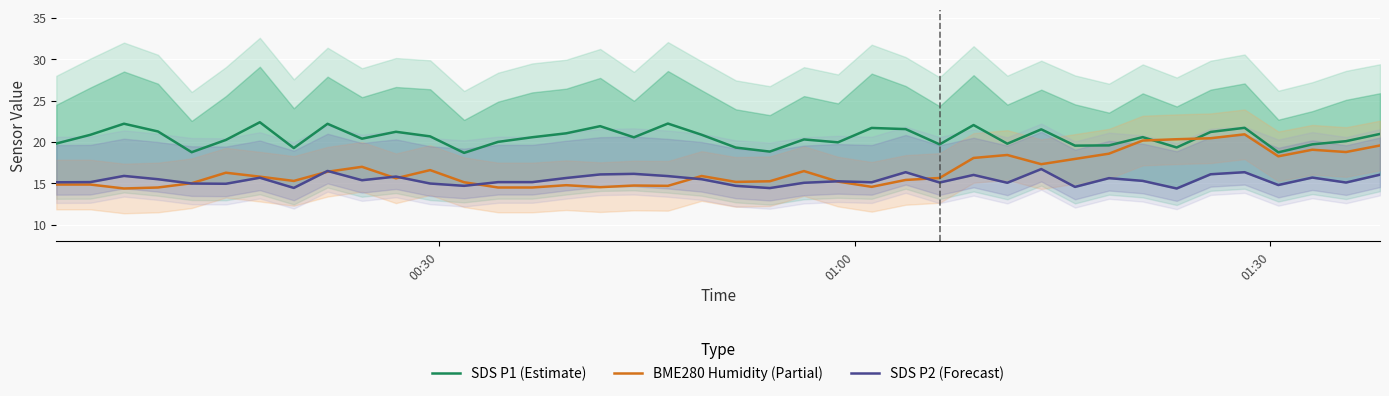

True or false: SDS P1 (Estimate) and BME280 Humidity (Partial) intersect in this chart.

True